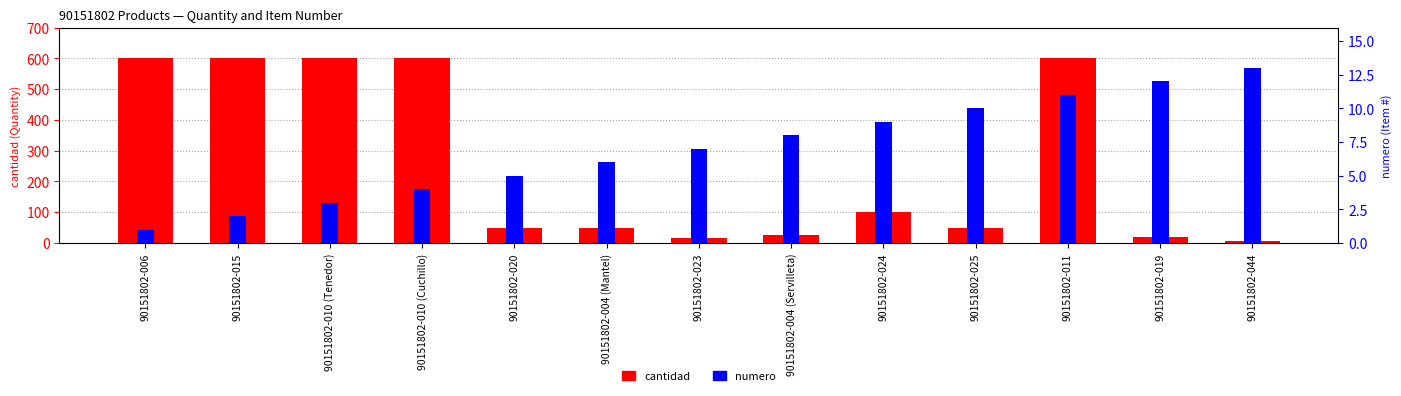

At which category does the chart reach its minimum across all series?

90151802-006